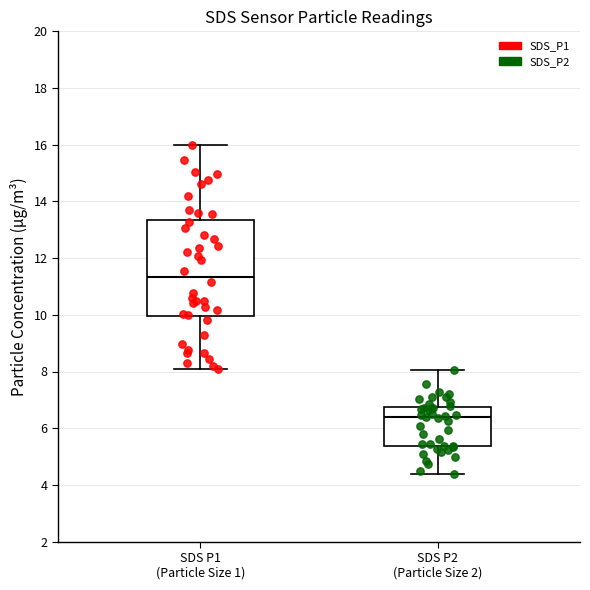

Reading left to right, transcribe this box plot: for each box, give where its median line is, the range the box spans, and where its two whiskers end, as read against the y-axis. The values are not printed on the chart, so give them approximately, as read against the axis.

SDS P1 (Particle Size 1): median 11.4, box 10.0 to 13.4, whiskers 8.2 to 16.0
SDS P2 (Particle Size 2): median 6.4, box 5.4 to 6.8, whiskers 4.4 to 8.0